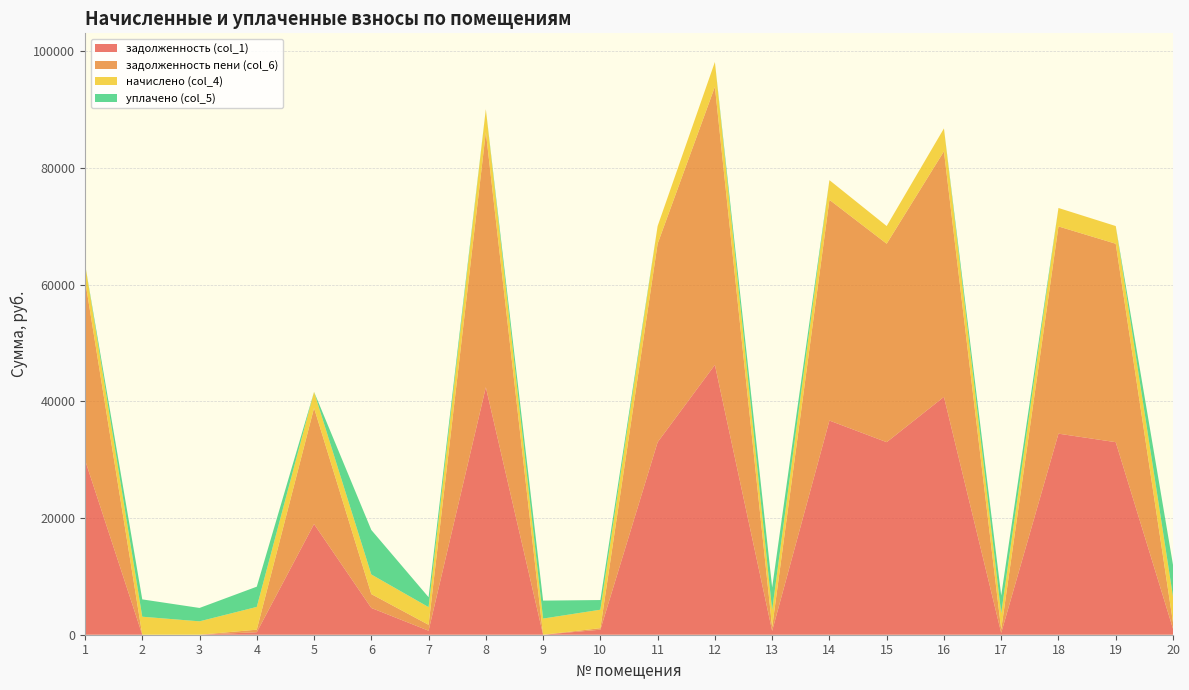

Reading left to right, transcribe all the data shown in this chart.

задолженность (col_1): 1=29952.7	2=0.0	3=0.0	4=432.6	5=18962.9	6=4587.4	7=689.3	8=42404.3	9=0.0	10=862.0	11=32990.5	12=46235.3	13=649.8	14=36696.7	15=32990.5	16=40756.3	17=307.5	18=34448.8	19=32990.5	20=1025.7
задолженность пени (col_6): 1=30869.7	2=0.0	3=0.0	4=432.6	5=19885.4	6=2373.9	7=1010.0	8=43713.8	9=0.0	10=260.4	11=34000.5	12=47650.7	13=649.5	14=37820.2	15=34000.5	16=42065.8	17=615.0	18=35503.4	19=34000.5	20=1085.6
начислено (col_4): 1=2750.9	2=3085.7	3=2293.4	4=3900.4	5=2767.7	6=3364.7	7=3029.9	8=3928.3	9=2767.7	10=3163.9	11=3029.9	12=4246.4	13=2923.9	14=3370.3	15=3029.9	16=3928.3	17=2767.7	18=3163.9	19=3029.9	20=4437.2
уплачено (col_5): 1=0.0	2=2970.0	3=2293.9	4=3467.4	5=0.0	6=7625.1	7=1698.3	8=0.0	9=3077.0	10=1656.2	11=0.0	12=0.0	13=3870.8	14=0.0	15=0.0	16=0.0	17=3033.5	18=0.0	19=0.0	20=5417.3